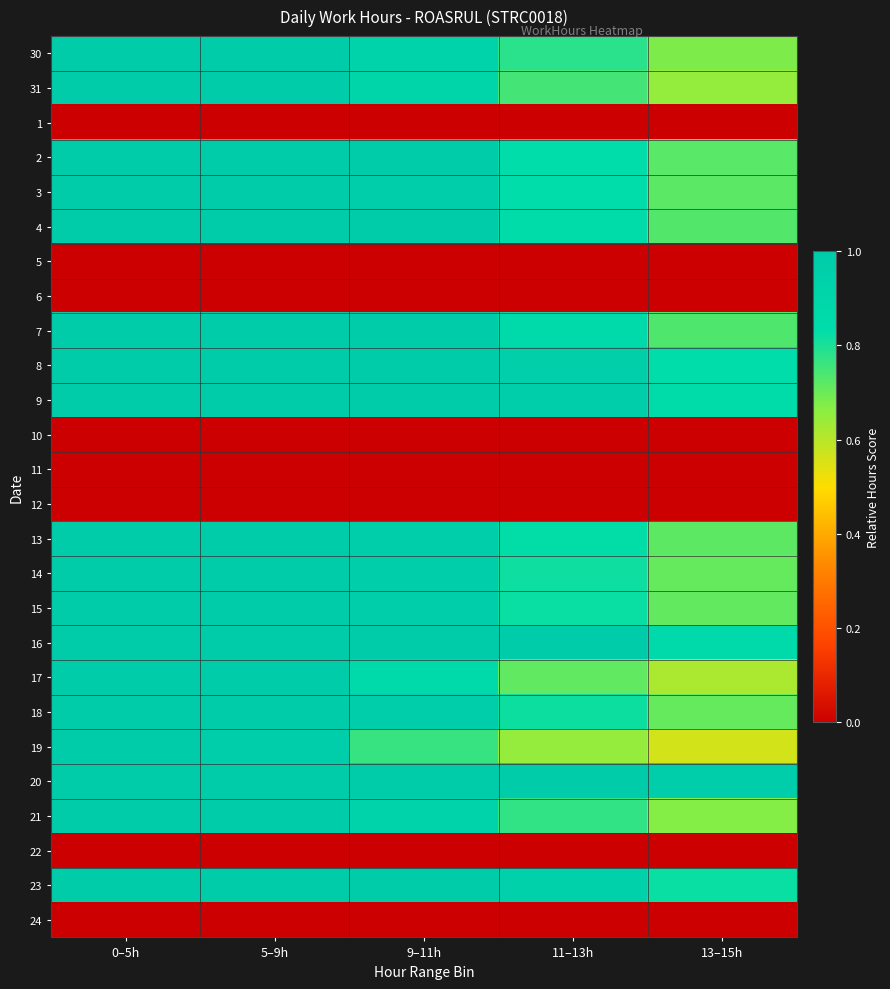

Which label corresponds to the smallest value in the chart?

0–5h